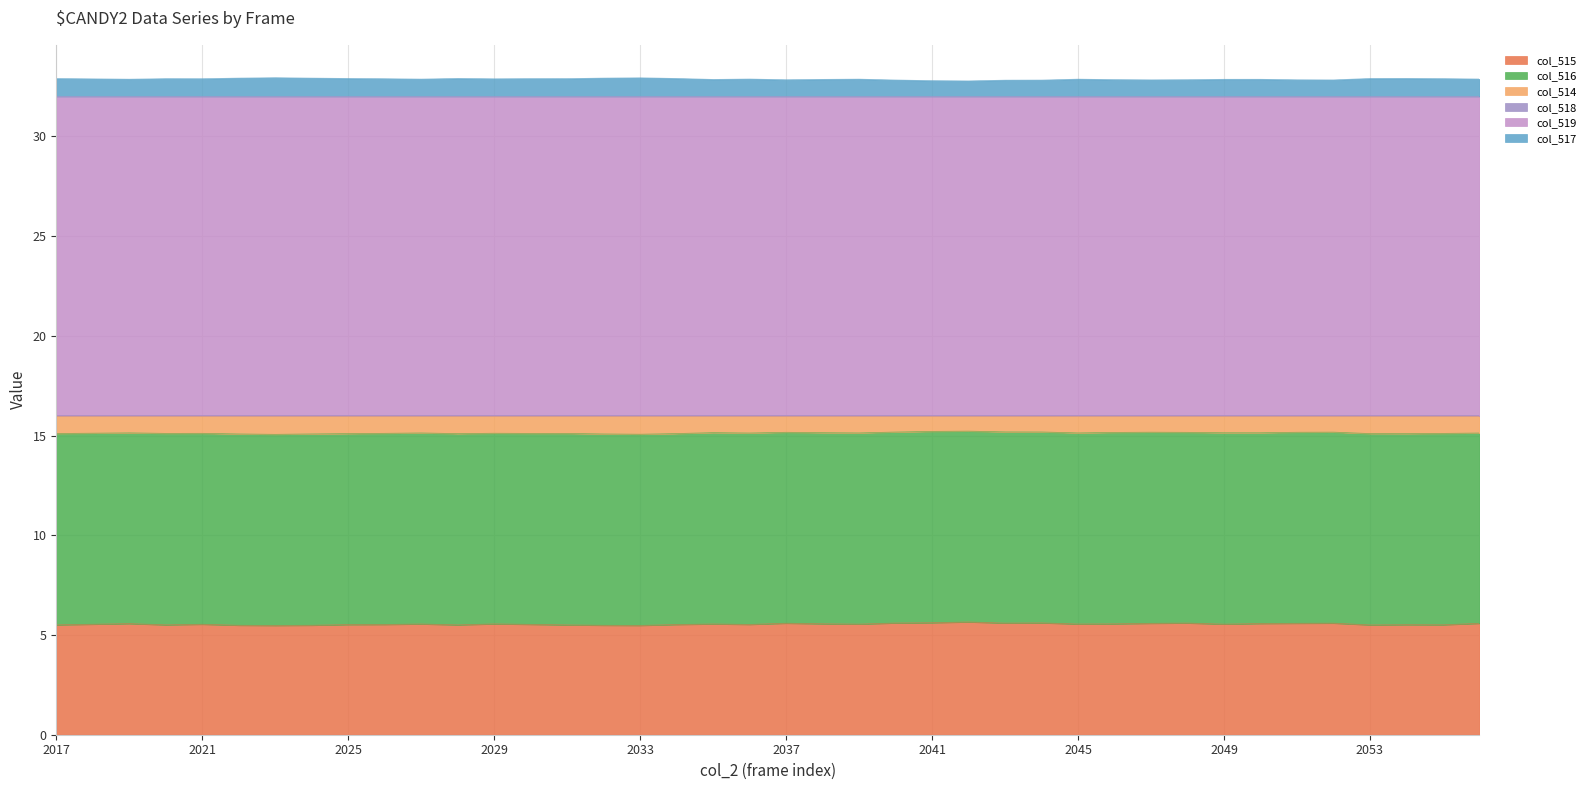

Where is the first local minimum for col_518?

2031